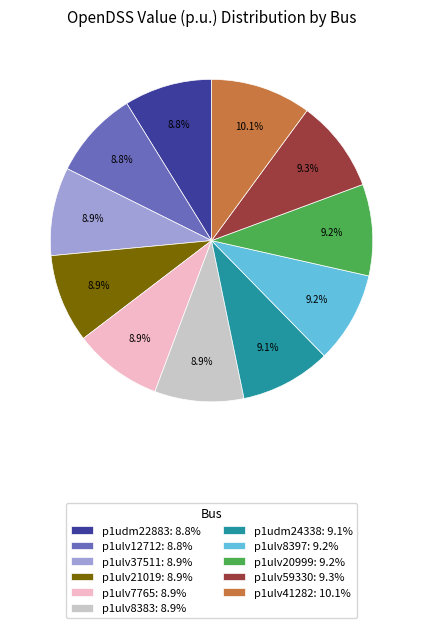

To the nearest percent, what percentage of the pie is p1udm24338?

9%